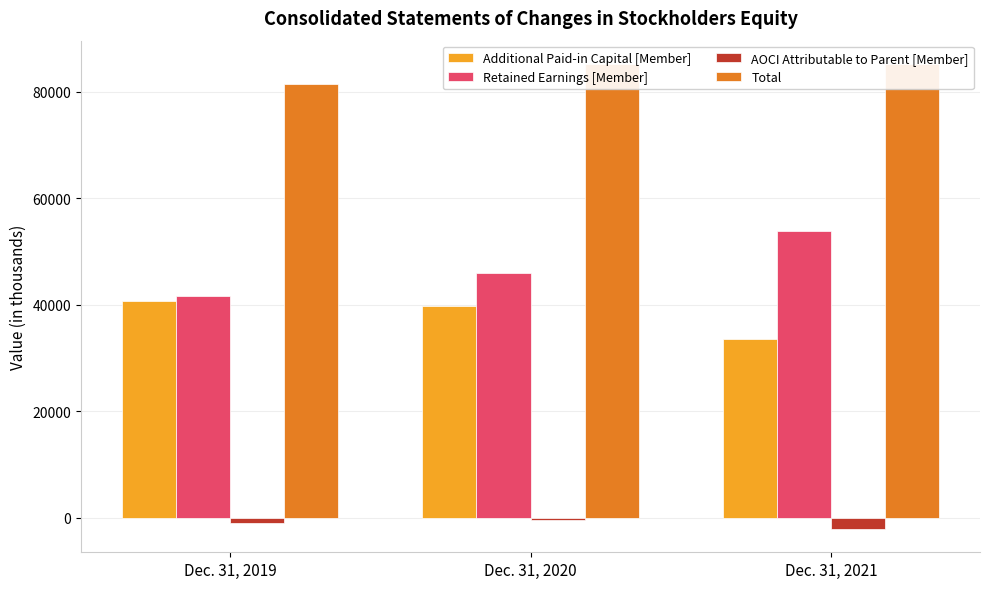

What is the total value across all series at Dec. 31, 2021?

170388